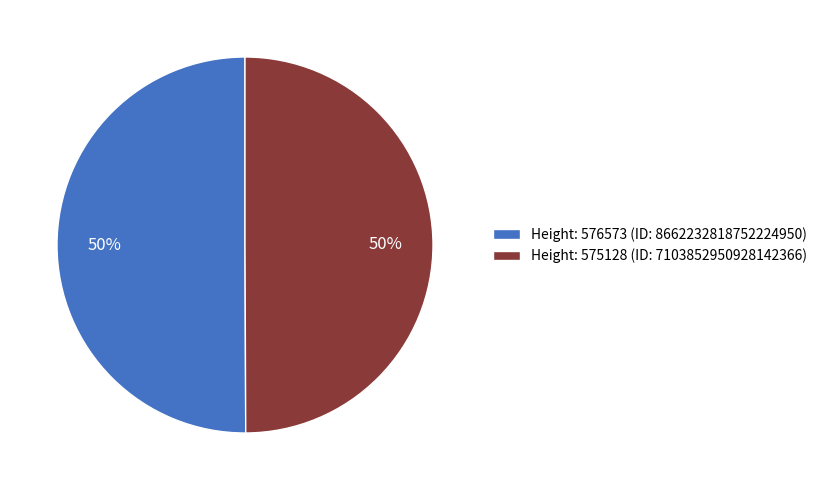

To the nearest percent, what is the combined percentage of Height: 576573 (ID: 8662232818752224950) and Height: 575128 (ID: 7103852950928142366)?

100%